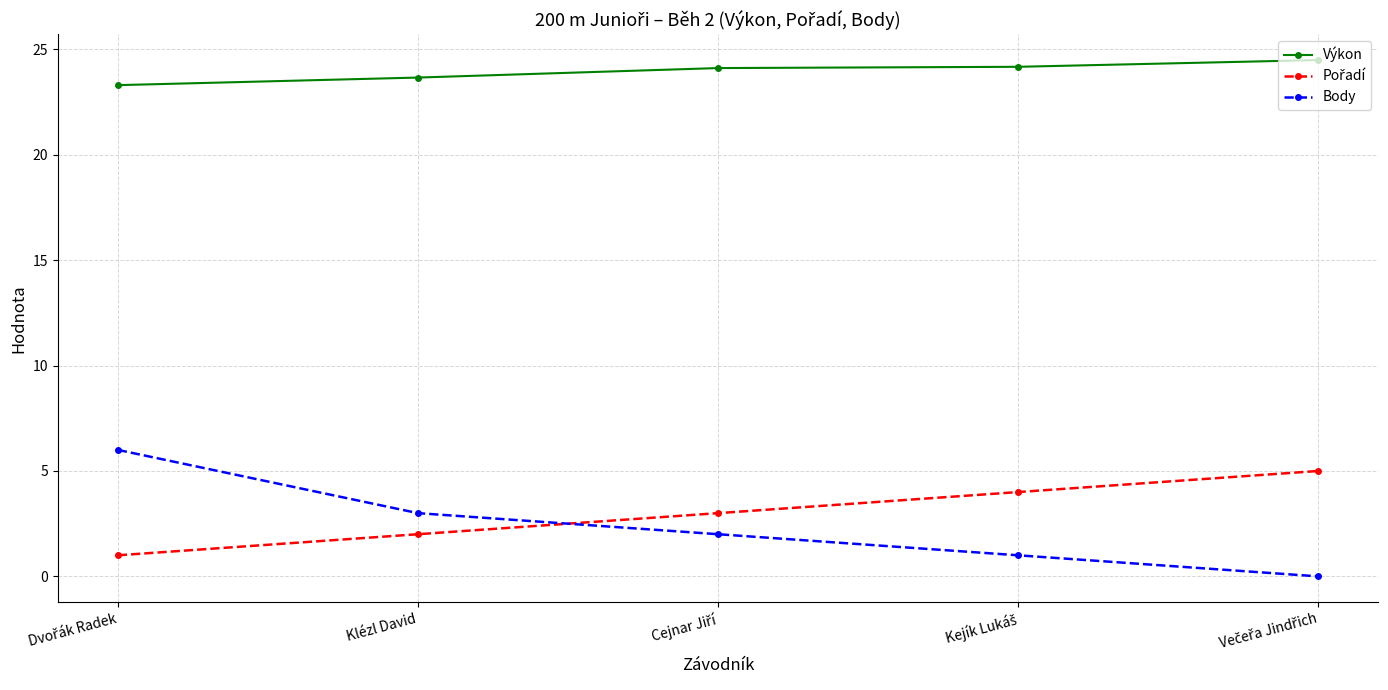

True or false: Body and Výkon intersect in this chart.

False